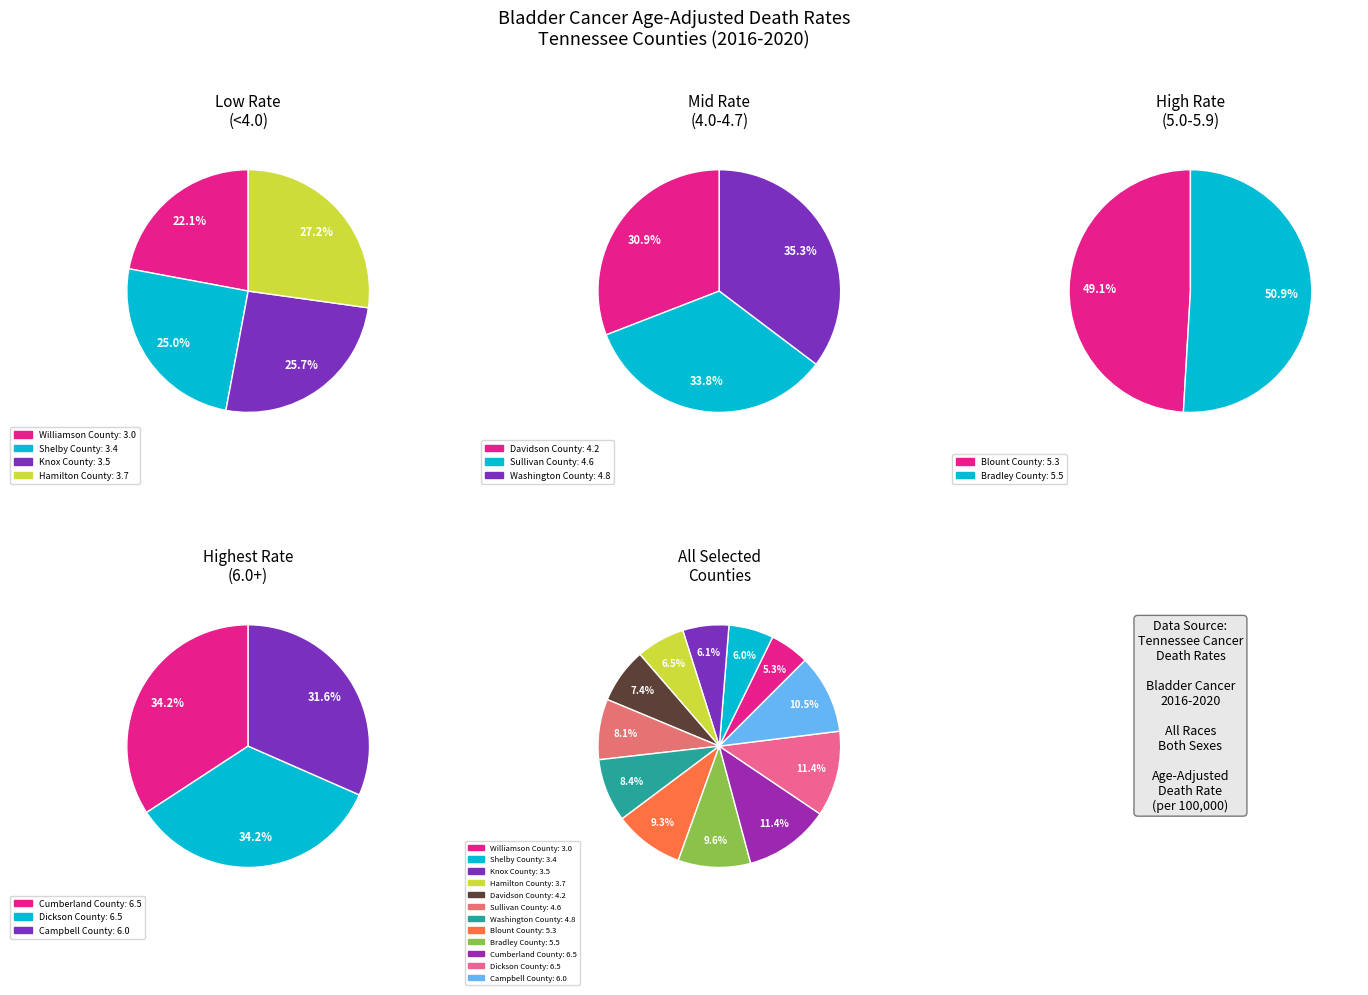

To the nearest percent, what is the average slice percentage?

8%